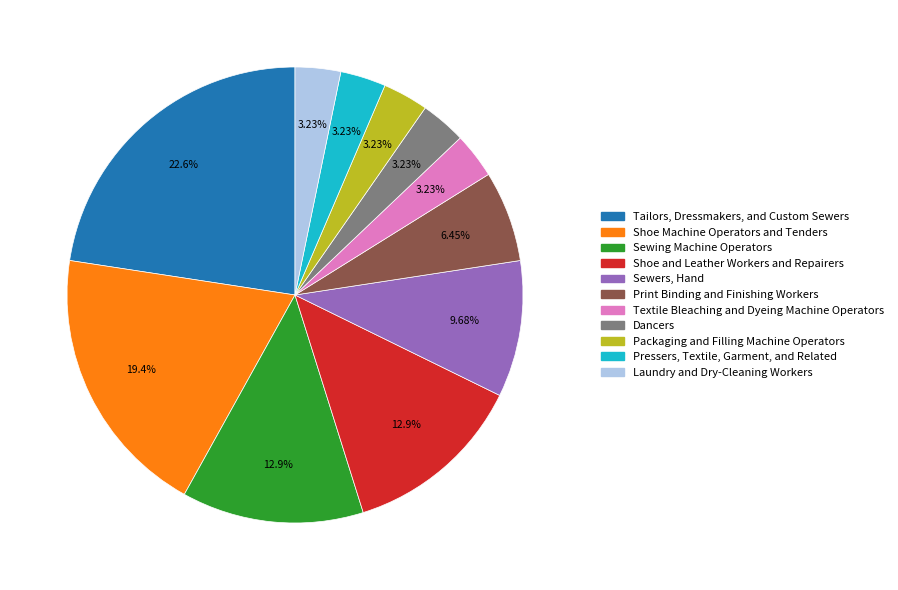

What is the largest slice in the pie chart?

Tailors, Dressmakers, and Custom Sewers